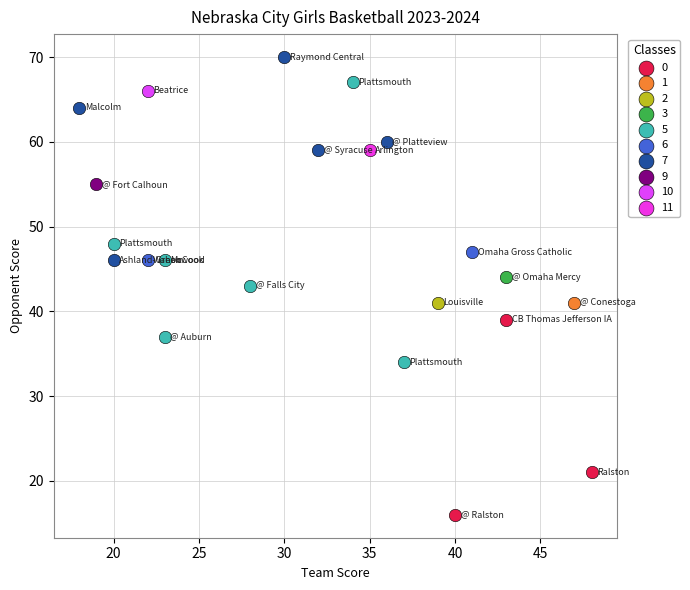

What are all the series names shown in the legend?

0, 1, 2, 3, 5, 6, 7, 9, 10, 11